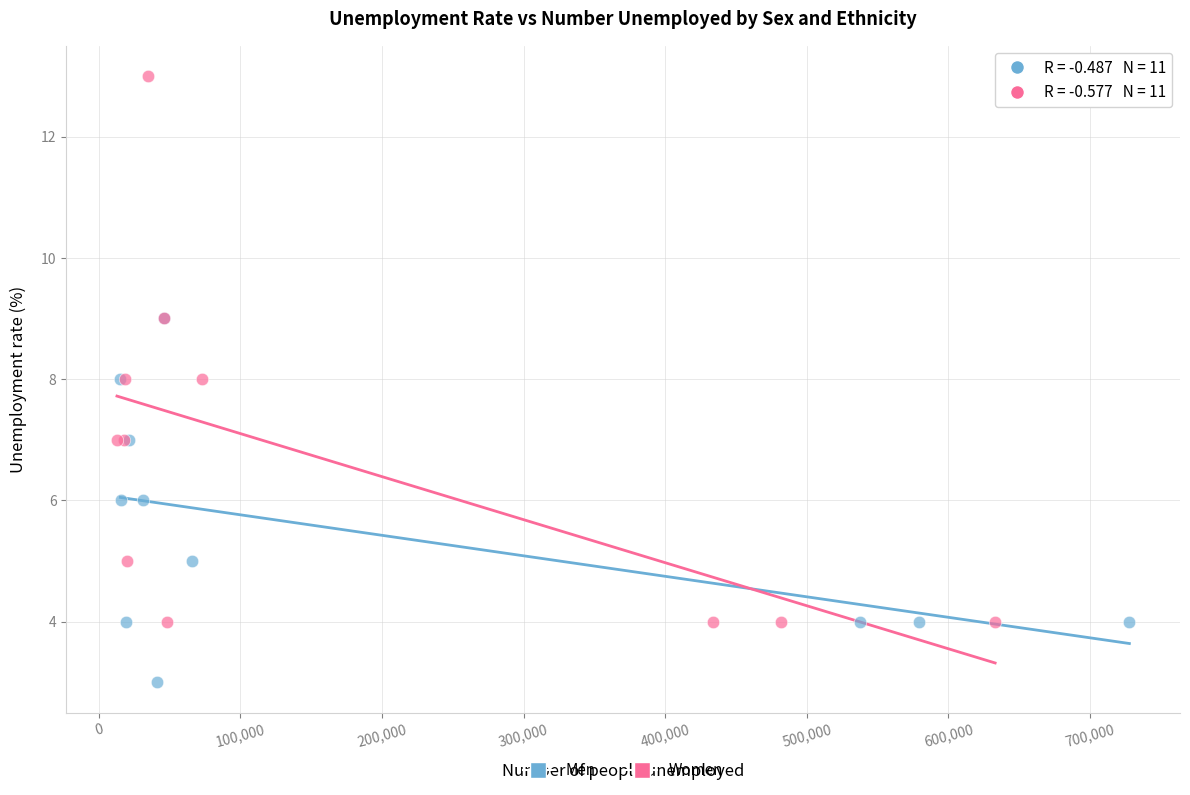

Which series has the widest spread of Y values?

Women